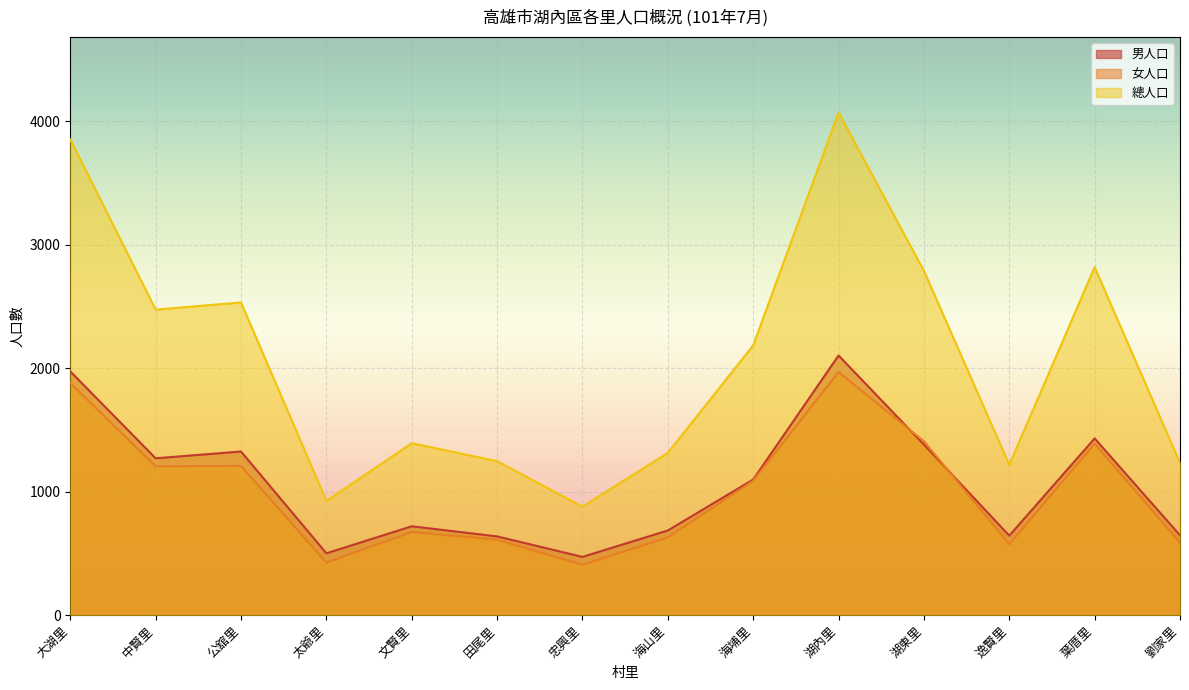

What position from the right is 忠興里?

8